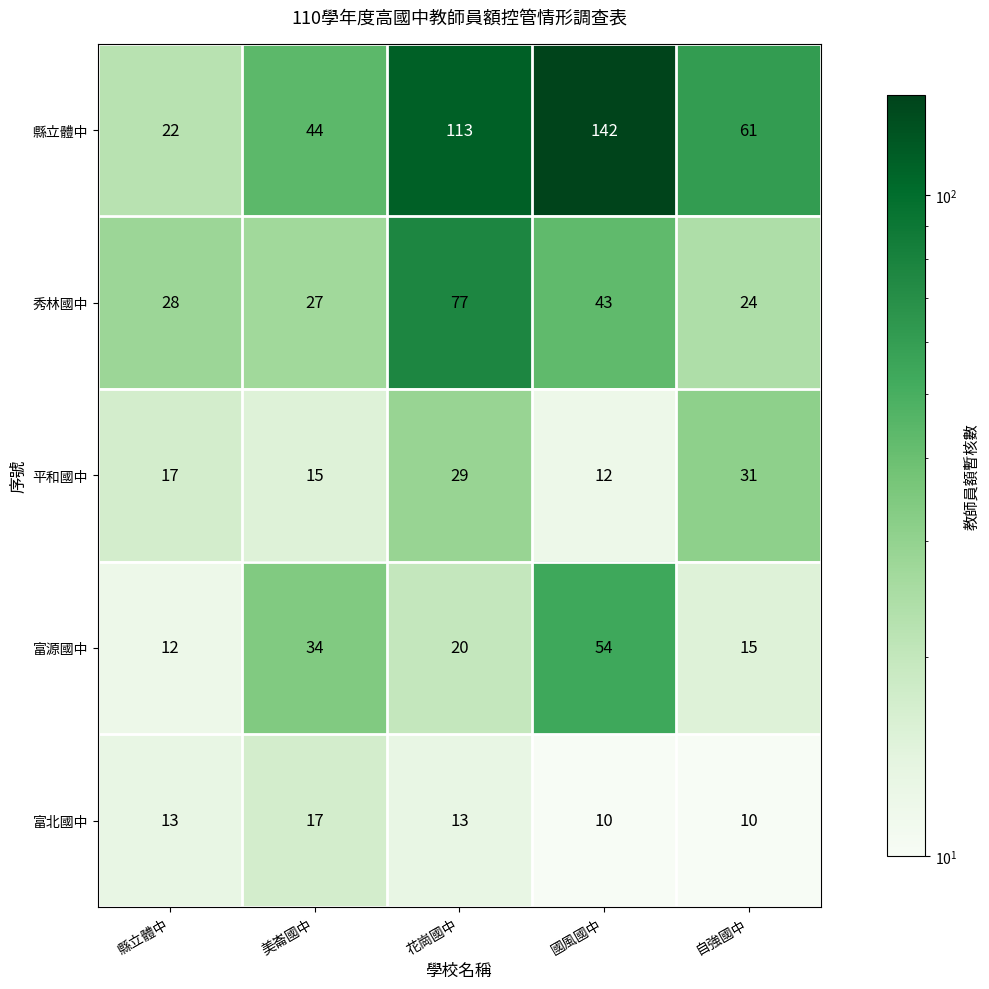

What is the approximate value of 縣立體中 at 國風國中, to the nearest 10?

140